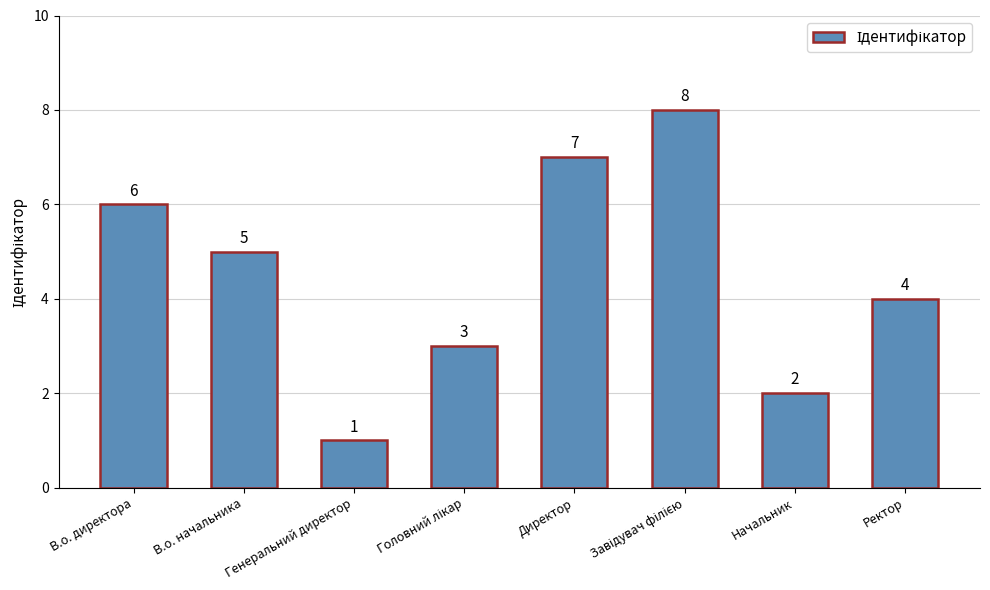

What is the maximum value shown in the chart?

8